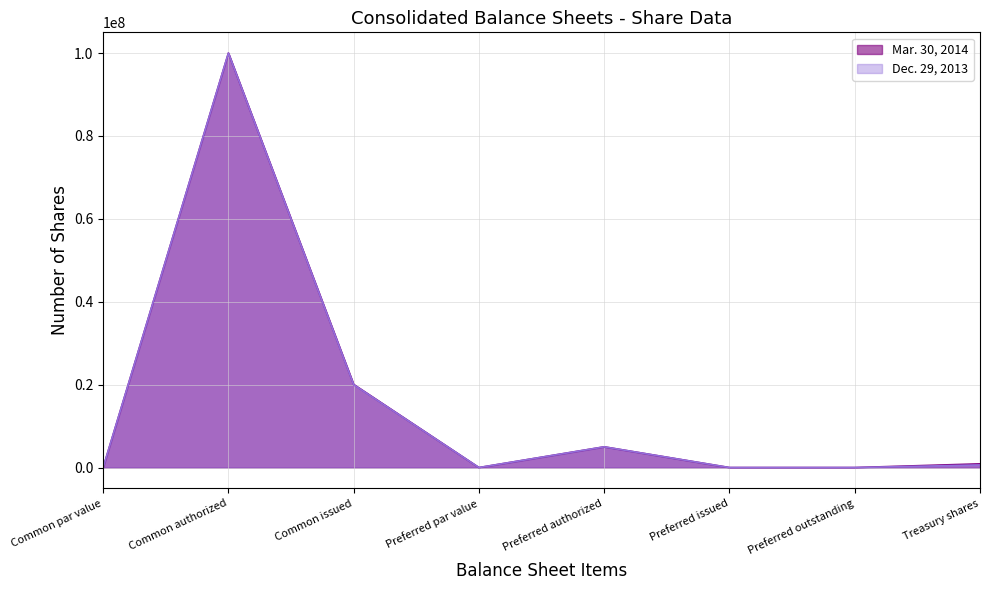

The Mar. 30, 2014 series shows -68932168 at Common par value. True or false?

False